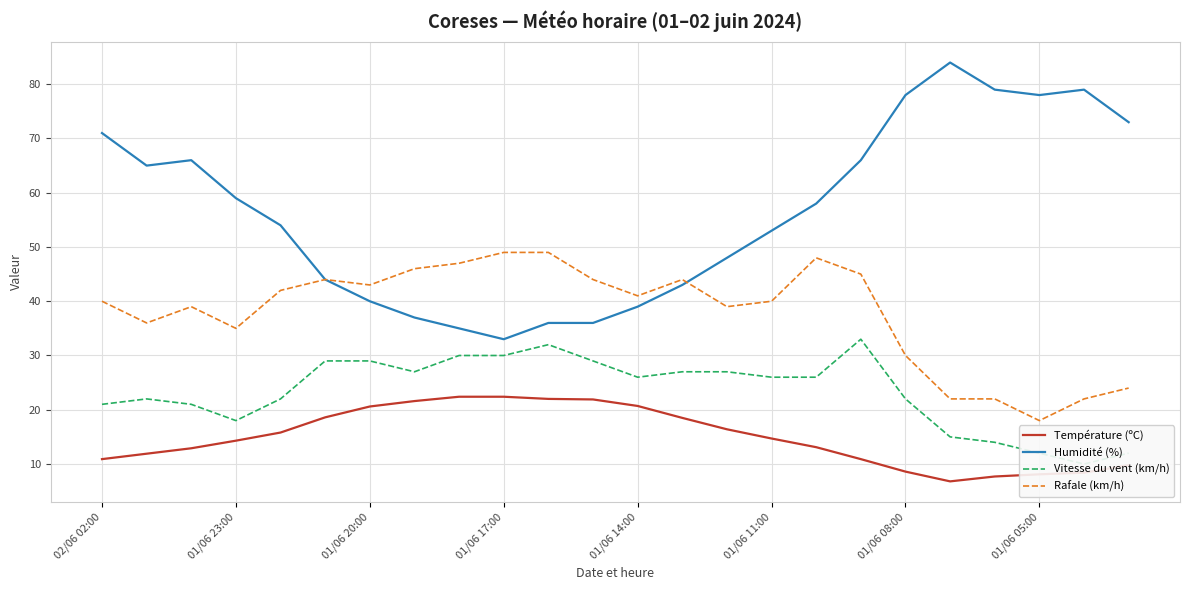

Is it true that Température (ºC) equals 31.6 at 01/06 11:00?

False